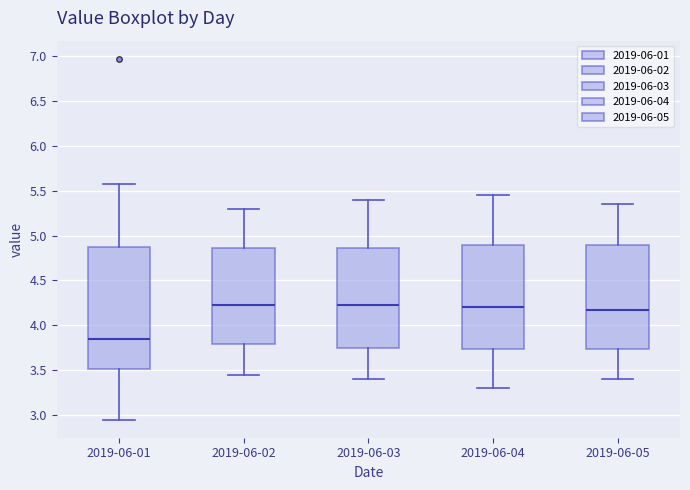

Reading left to right, read every box against the y-axis: the position of its median line, the range the box covers, and the ends of its whiskers. The values are not printed on the chart, so give them approximately, as read against the axis.

2019-06-01: median 3.85, box 3.50 to 4.90, whiskers 2.95 to 5.60
2019-06-02: median 4.25, box 3.80 to 4.85, whiskers 3.45 to 5.30
2019-06-03: median 4.25, box 3.75 to 4.85, whiskers 3.40 to 5.40
2019-06-04: median 4.20, box 3.75 to 4.90, whiskers 3.30 to 5.45
2019-06-05: median 4.20, box 3.75 to 4.90, whiskers 3.40 to 5.35